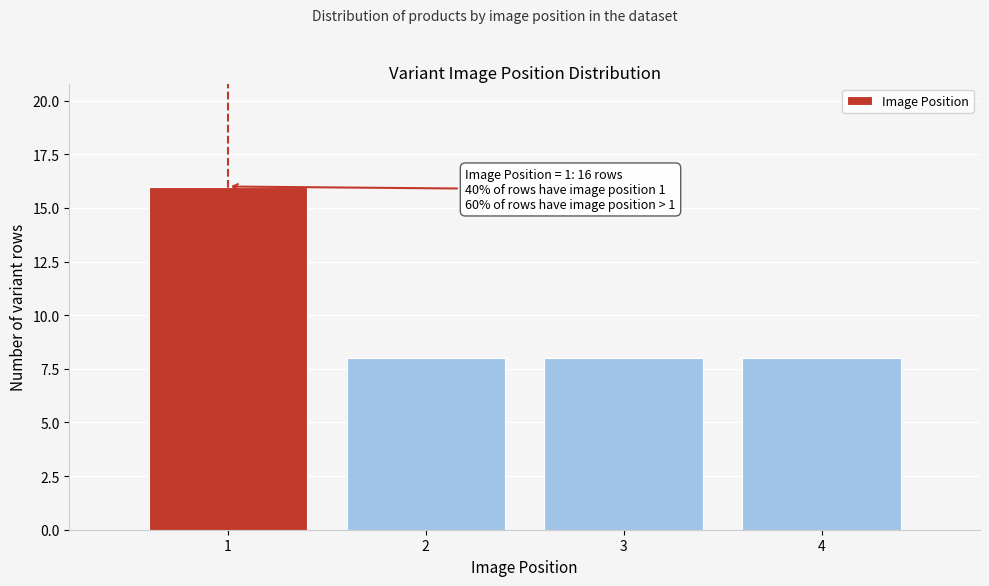

Reading right to left, list all the values displayed in this chart.

8	8	8	16